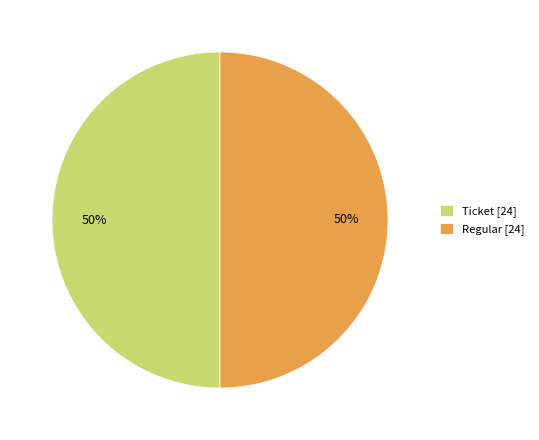

Approximately how many times larger is the value at Regular [24] compared to Ticket [24]?

1.0